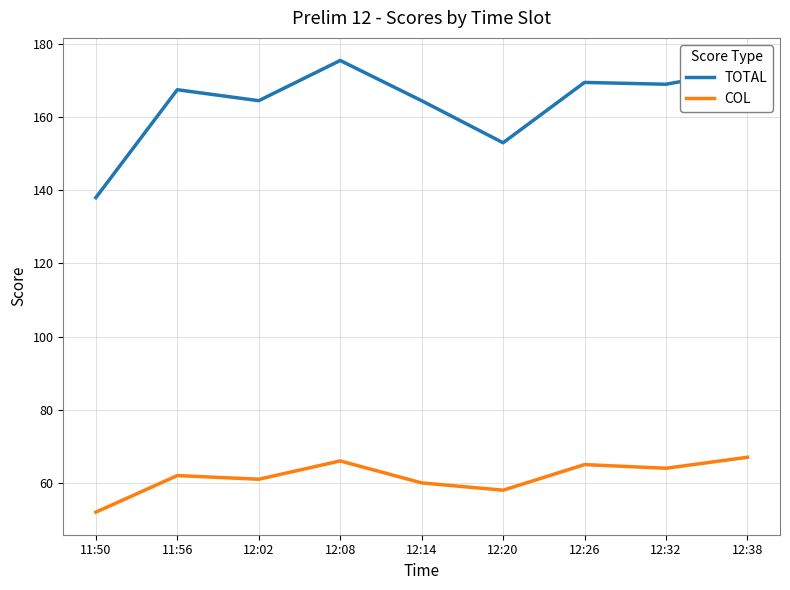

Is it true that TOTAL equals 59.8 at 12:02?

False